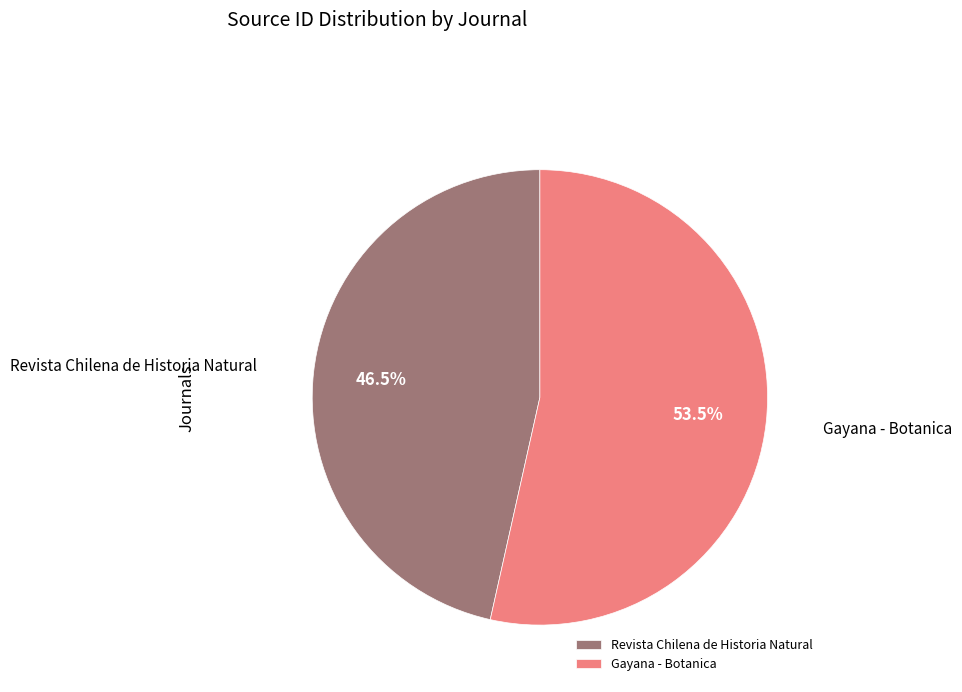

How many slices are in this pie chart?

2